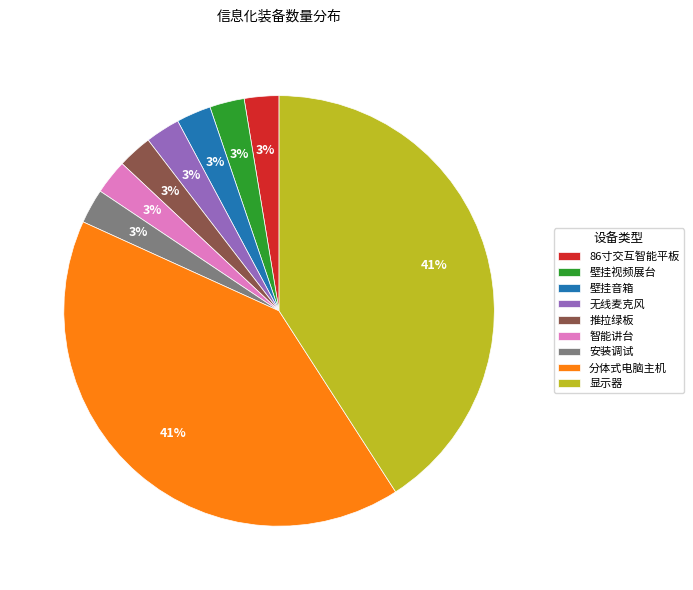

Do 显示器 and 推拉绿板 together represent more than half of the pie?

No